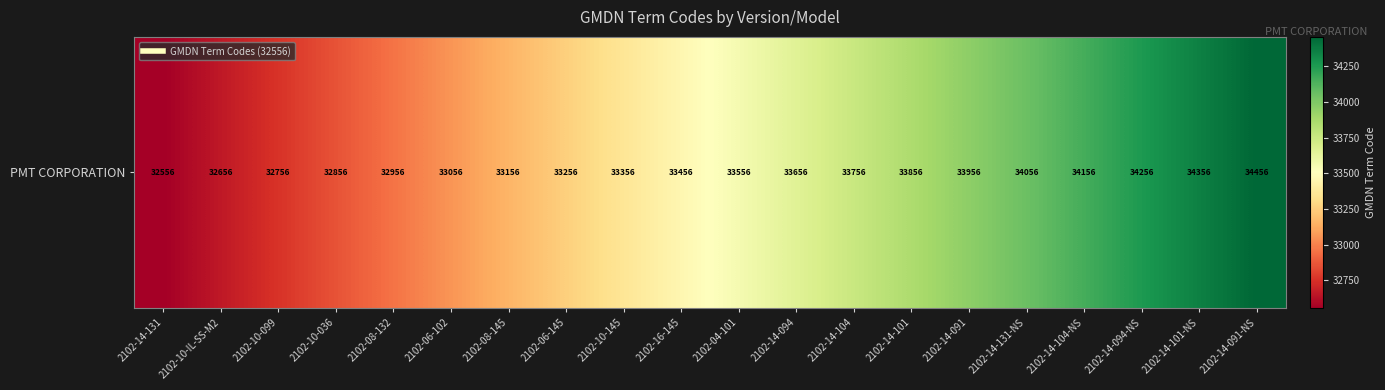

What is the sum of all values?

670120